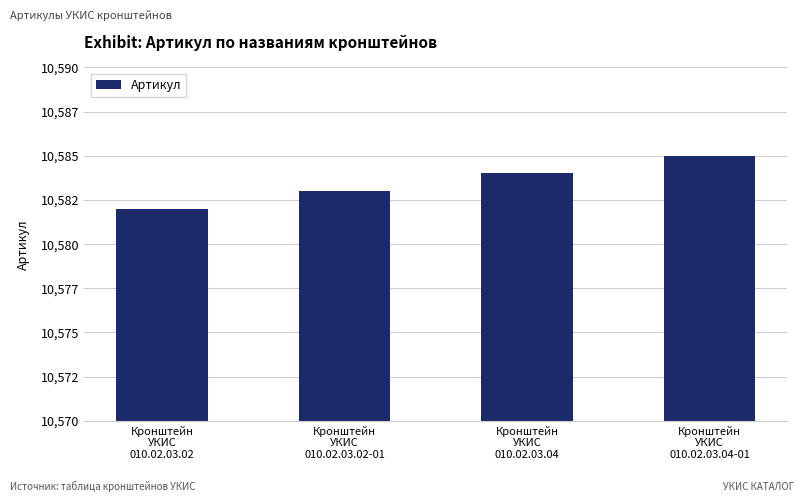

Reading left to right, what are all the values shown in this chart?

10582	10583	10584	10585